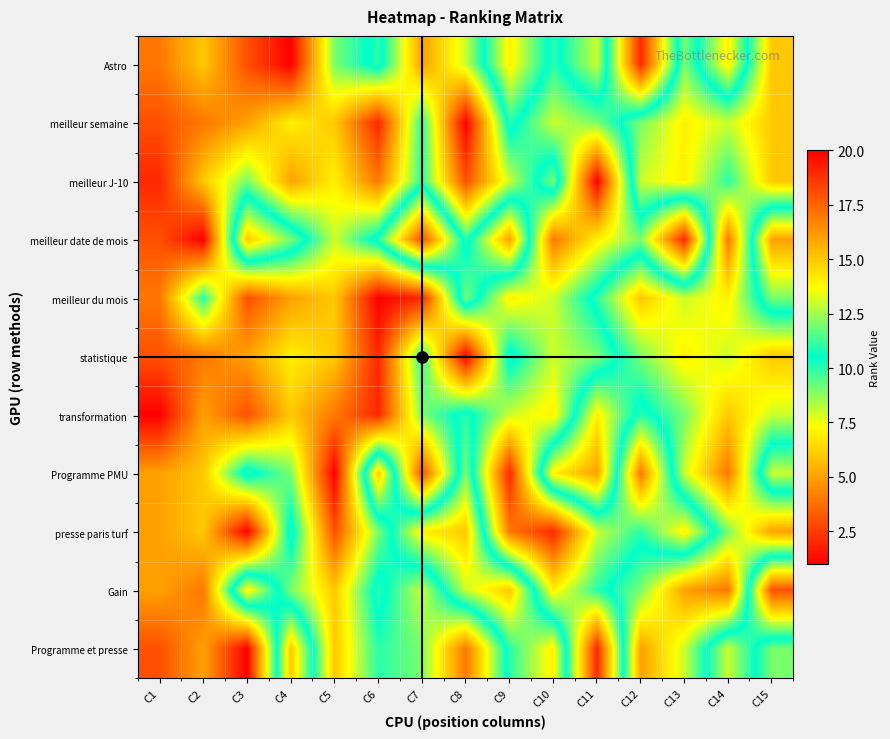

Reading left to right, extract all data points from this chart.

Astro: C1=4	C2=6	C3=3	C4=1	C5=9	C6=11	C7=5	C8=8	C9=14	C10=10	C11=13	C12=2	C13=12	C14=7	C15=15
meilleur semaine: C1=3	C2=4	C3=5	C4=7	C5=6	C6=2	C7=10	C8=1	C9=11	C10=8	C11=9	C12=12	C13=14	C14=13	C15=15
meilleur J-10: C1=2	C2=6	C3=9	C4=5	C5=7	C6=4	C7=10	C8=3	C9=8	C10=12	C11=1	C12=13	C13=14	C14=11	C15=15
meilleur date de mois: C1=3	C2=1	C3=15	C4=12	C5=8	C6=11	C7=18	C8=10	C9=16	C10=4	C11=7	C12=9	C13=2	C14=17	C15=5
meilleur du mois: C1=4	C2=10	C3=3	C4=5	C5=6	C6=1	C7=2	C8=12	C9=7	C10=8	C11=11	C12=15	C13=13	C14=14	C15=9
statistique: C1=3	C2=4	C3=5	C4=7	C5=6	C6=2	C7=10	C8=1	C9=11	C10=8	C11=9	C12=12	C13=14	C14=13	C15=15
transformation: C1=1	C2=5	C3=3	C4=6	C5=4	C6=2	C7=9	C8=11	C9=8	C10=7	C11=14	C12=10	C13=12	C14=15	C15=13
Programme PMU: C1=5	C2=6	C3=11	C4=9	C5=1	C6=15	C7=3	C8=12	C9=2	C10=14	C11=16	C12=4	C13=13	C14=17	C15=8
presse paris turf: C1=5	C2=6	C3=1	C4=11	C5=3	C6=9	C7=14	C8=15	C9=4	C10=2	C11=8	C12=10	C13=7	C14=12	C15=16
Gain: C1=5	C2=4	C3=14	C4=9	C5=6	C6=11	C7=8	C8=13	C9=15	C10=7	C11=10	C12=12	C13=16	C14=17	C15=3
Programme et presse: C1=3	C2=5	C3=1	C4=15	C5=6	C6=10	C7=9	C8=4	C9=11	C10=14	C11=2	C12=16	C13=13	C14=8	C15=12